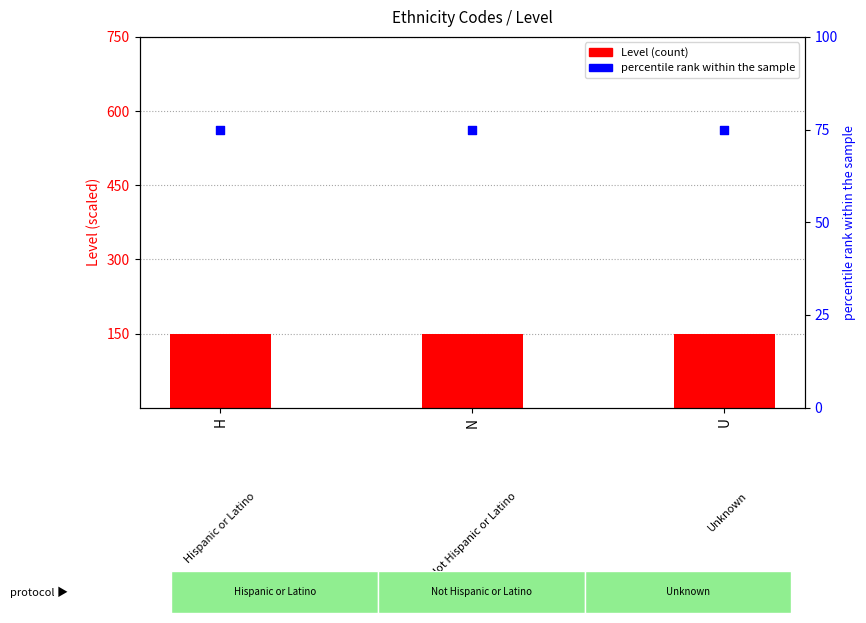

Is the value of Level at U greater than the value of percentile rank within the sample at N?

Yes